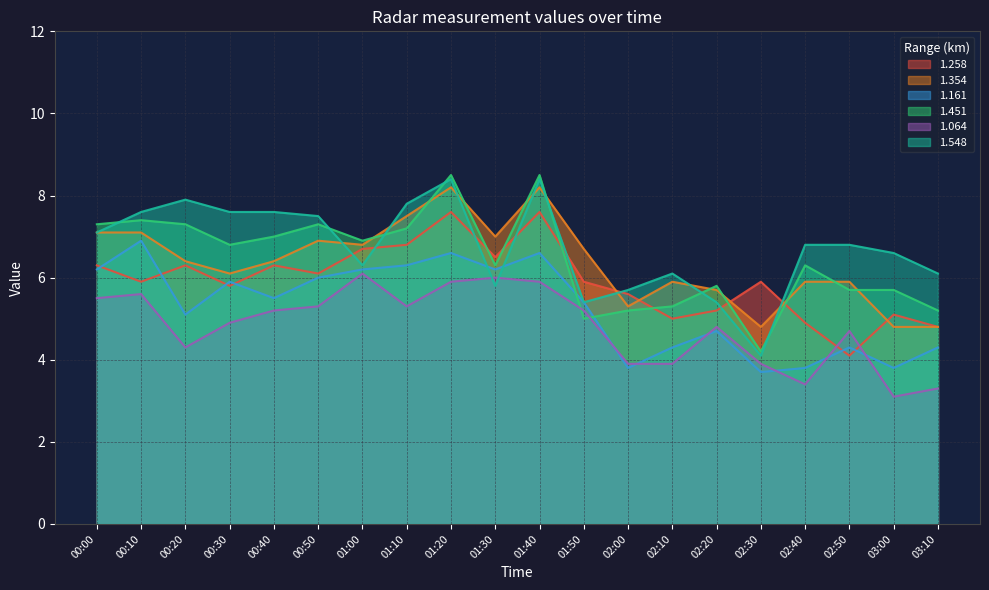

What position from the left is 00:00?

1